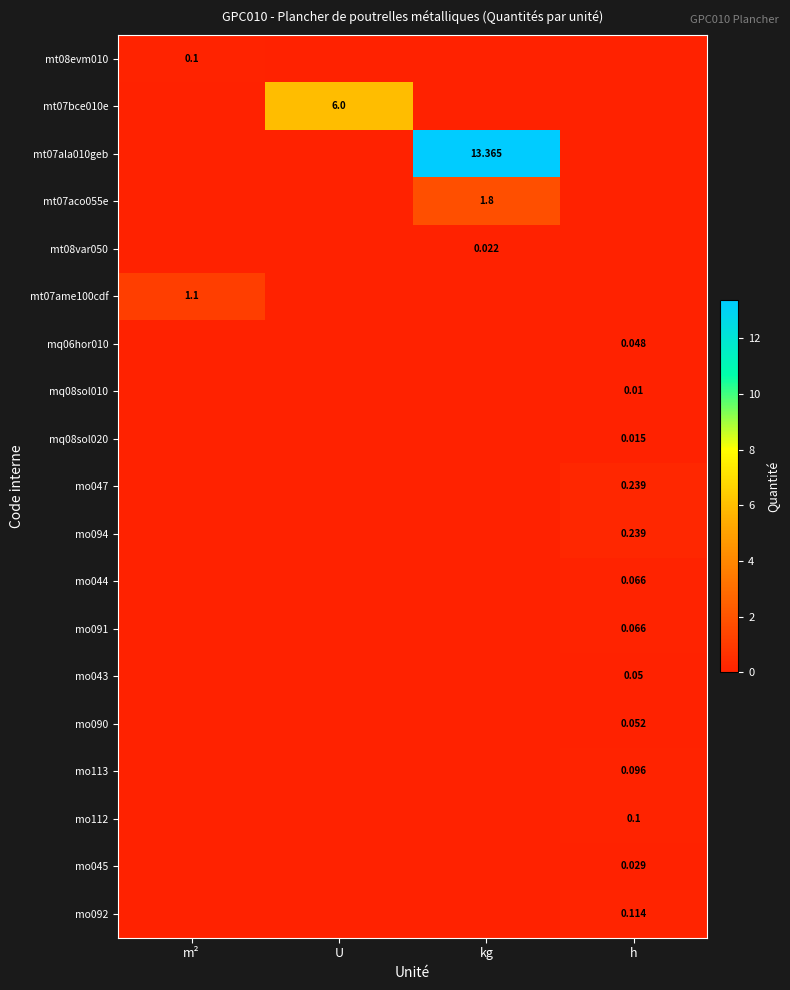

Which series has the widest spread of values?

mt07ala010geb